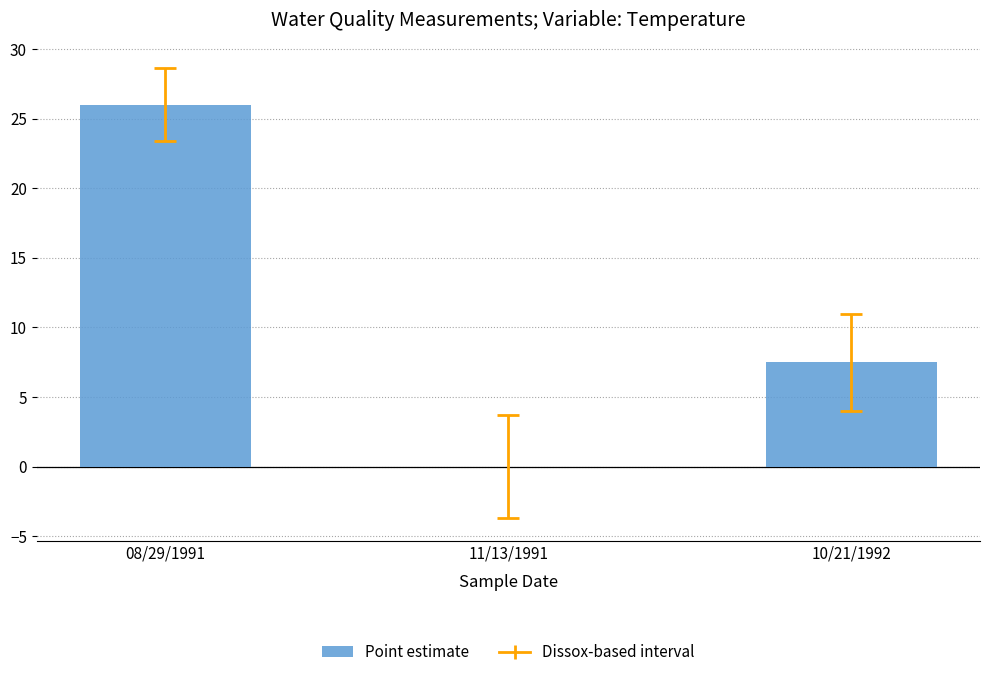

Are the bars horizontal?

No